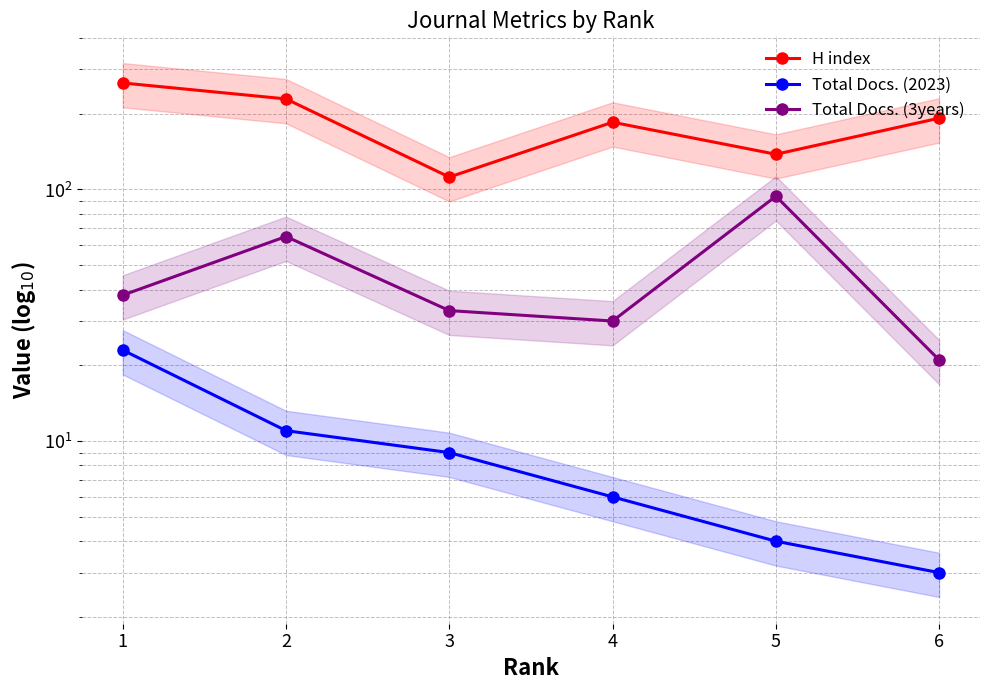

What is the spread (max minus min) of values at 4?

179